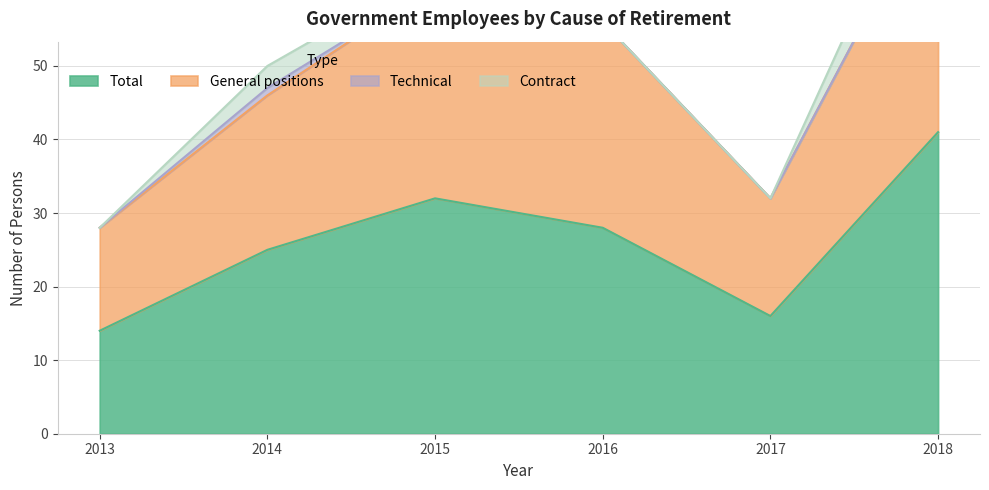

Reading left to right, what are all the values shown in this chart?

Total: 2013=14	2014=25	2015=32	2016=28	2017=16	2018=41
General positions: 2013=28	2014=46	2015=61	2016=56	2017=32	2018=75